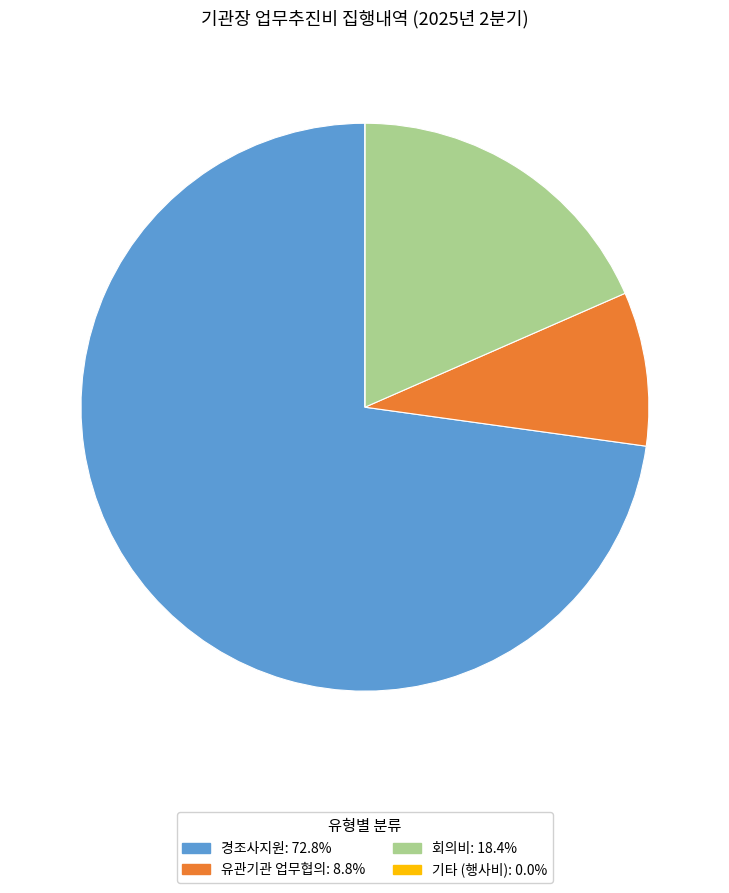

What is the majority slice?

경조사지원